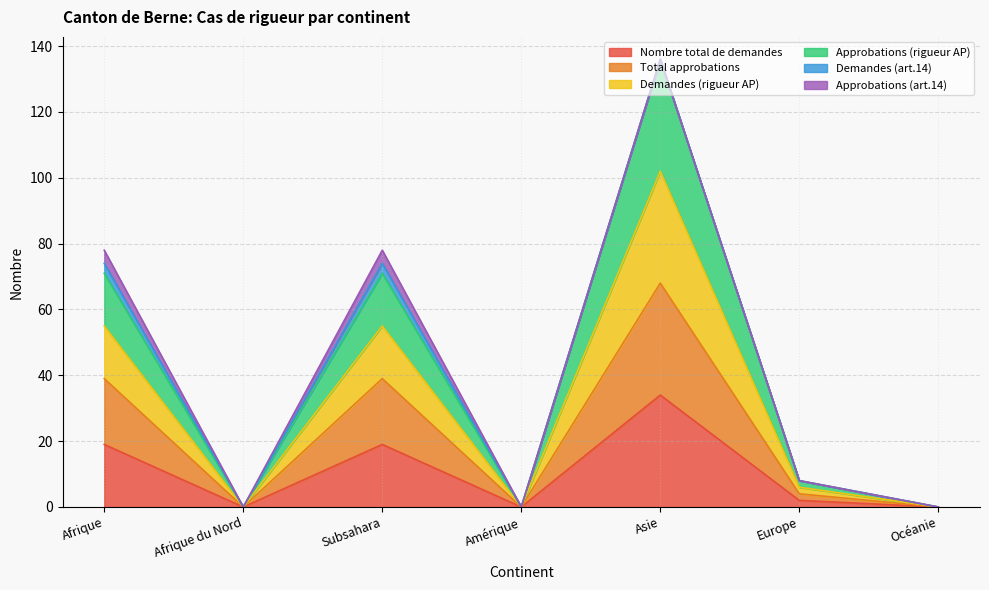

Does the chart display data point markers on the line(s)?

No